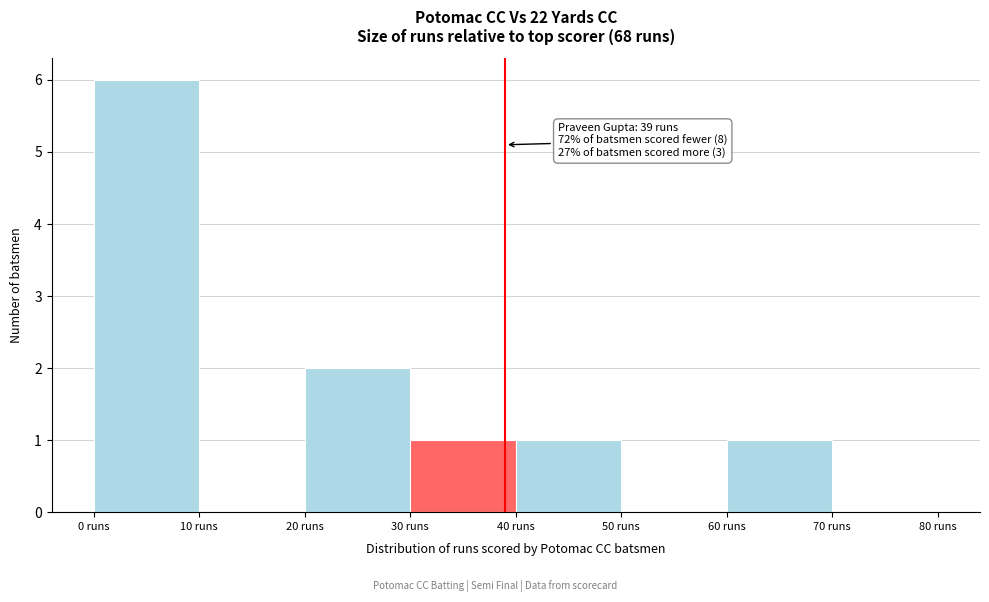

Which range on the x-axis has the tallest bar?

0 to 10